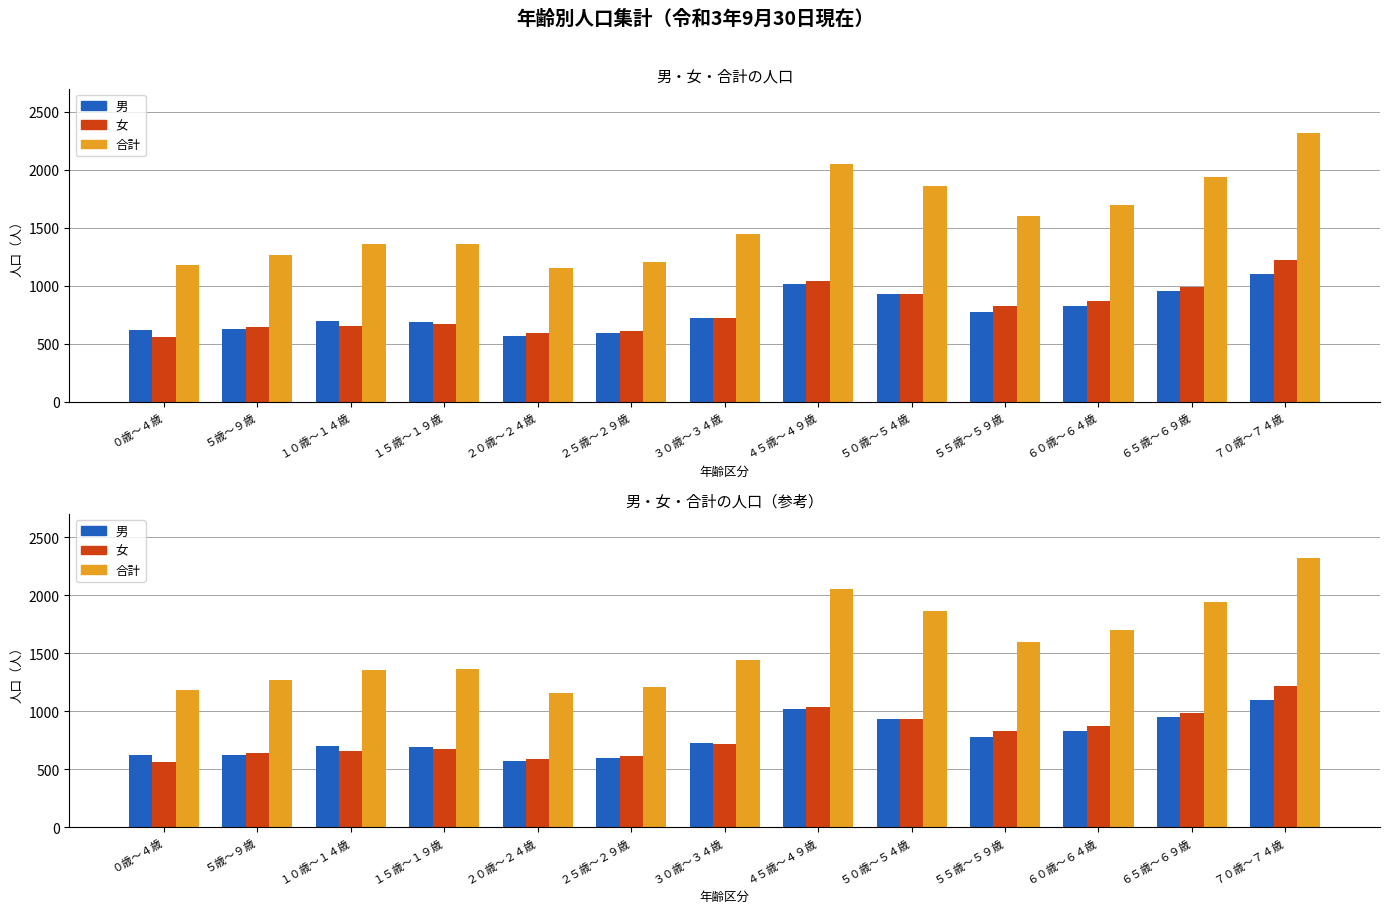

Are the bars horizontal?

No